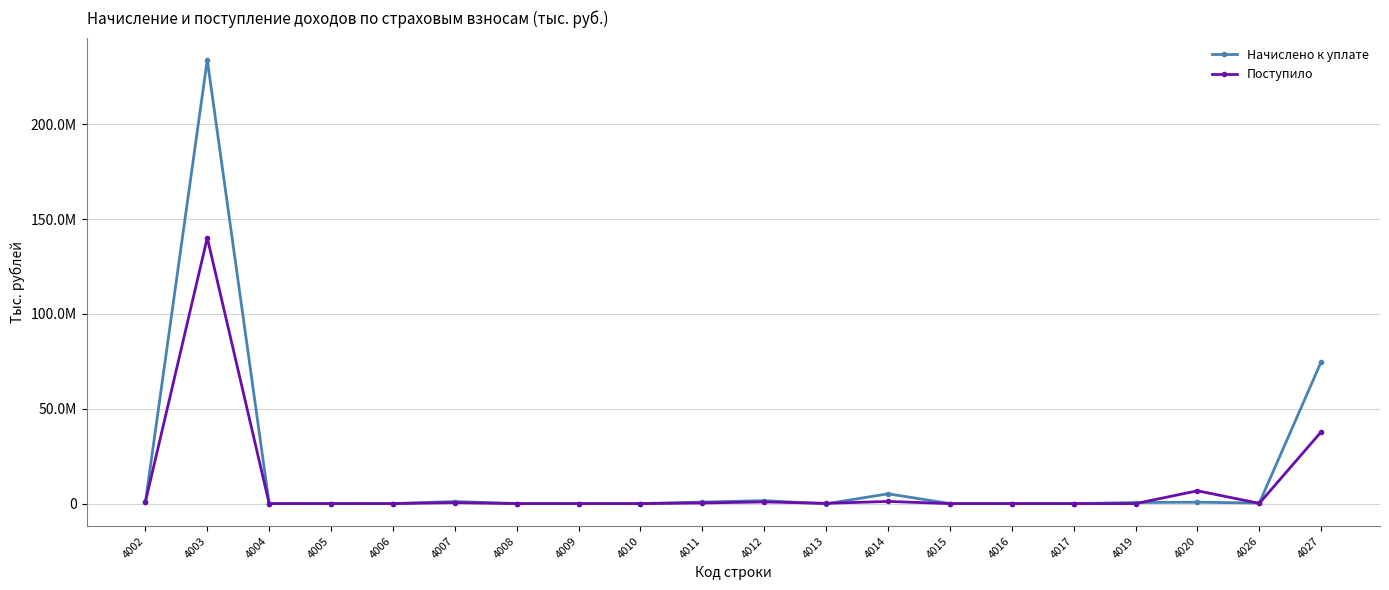

The value of Поступило at 4010 is -141. True or false?

True